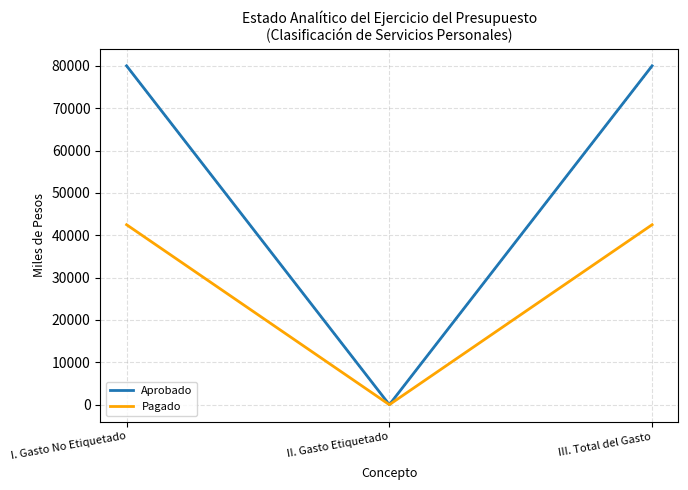

The value of Aprobado at III. Total del Gasto is 129492.1. True or false?

False